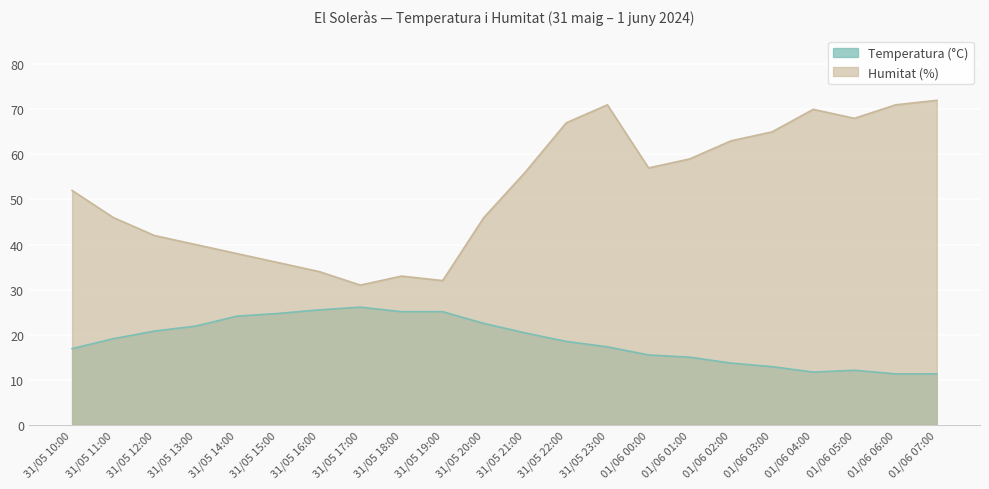

What position from the left is 31/05 12:00?

3